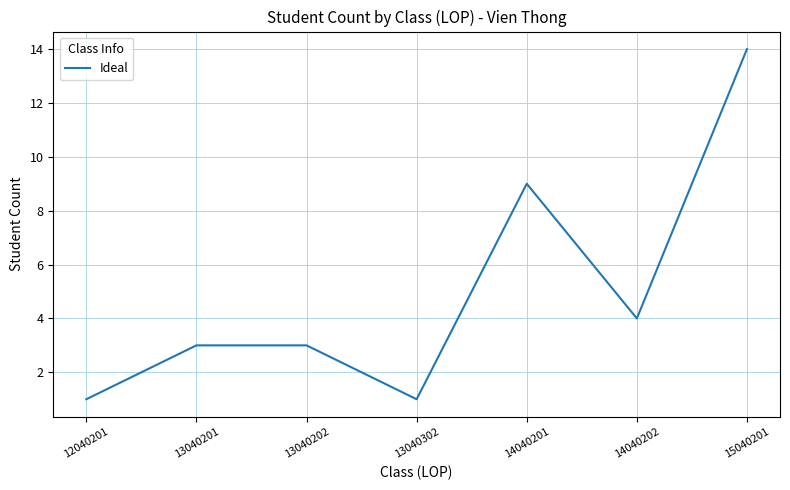

Between 14040201 and 12040201, which is larger?

14040201